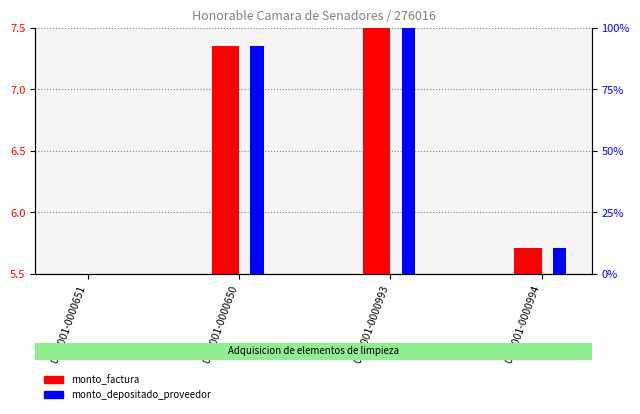

True or false: monto_factura has a value of 10.0 at 001-001-0000994.

False